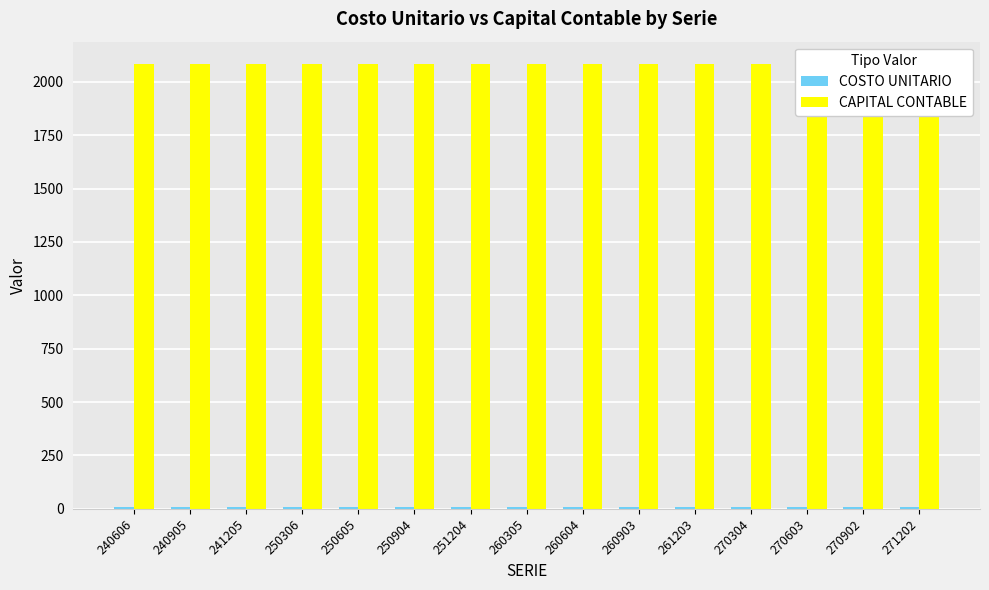

Is the value of COSTO UNITARIO at 271202 greater than the value of CAPITAL CONTABLE at 260604?

No